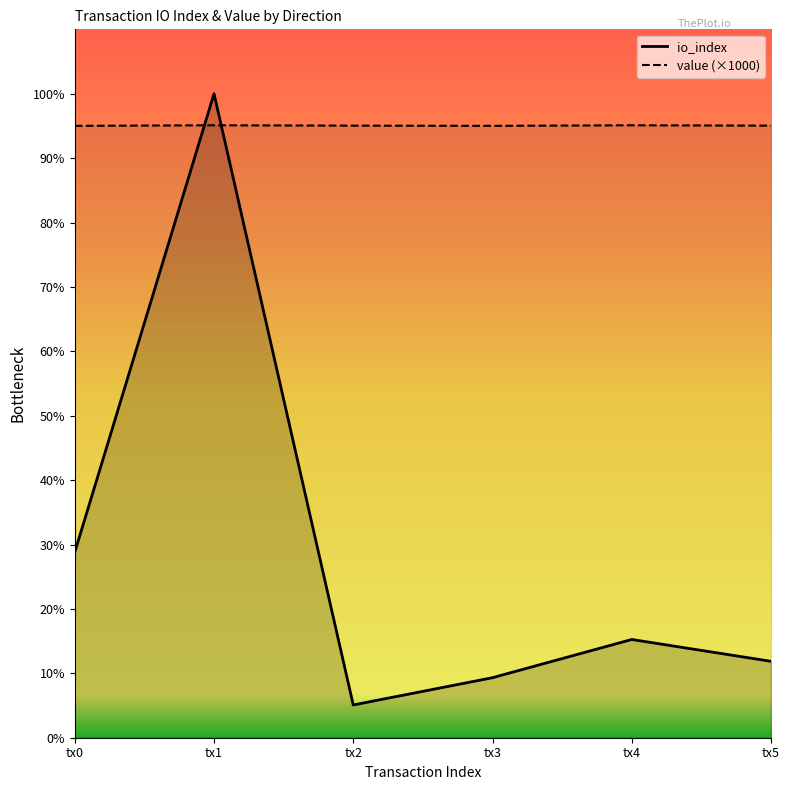

How many series are shown in this chart?

2